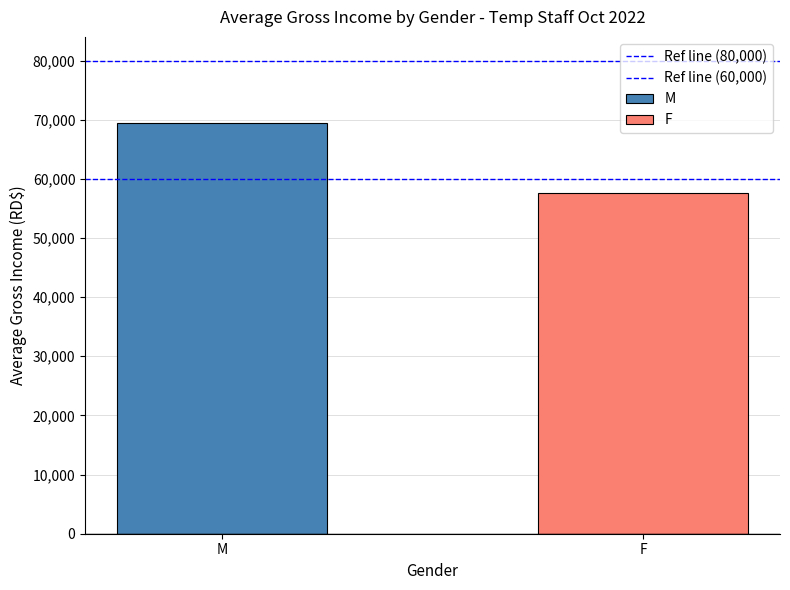

What is the approximate value of Ref line (80,000) at M?

80000